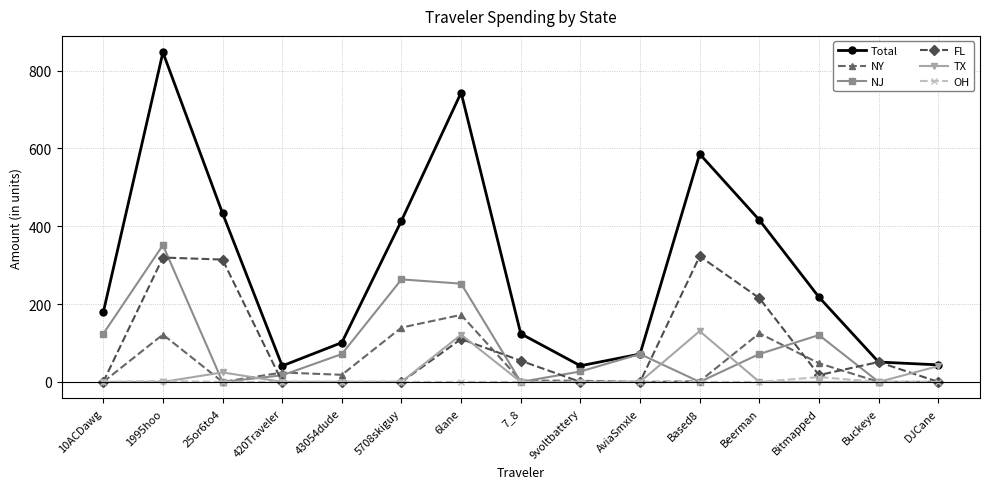

At which category is the sum across all series the highest?

1995hoo